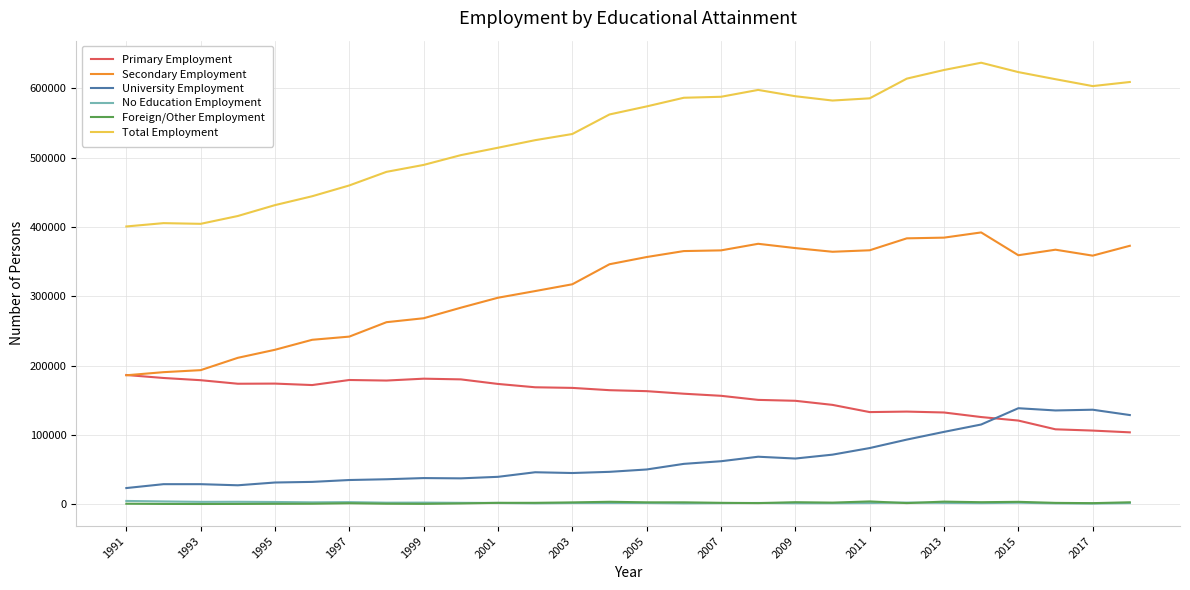

Which series has the largest range (max minus min)?

Total Employment